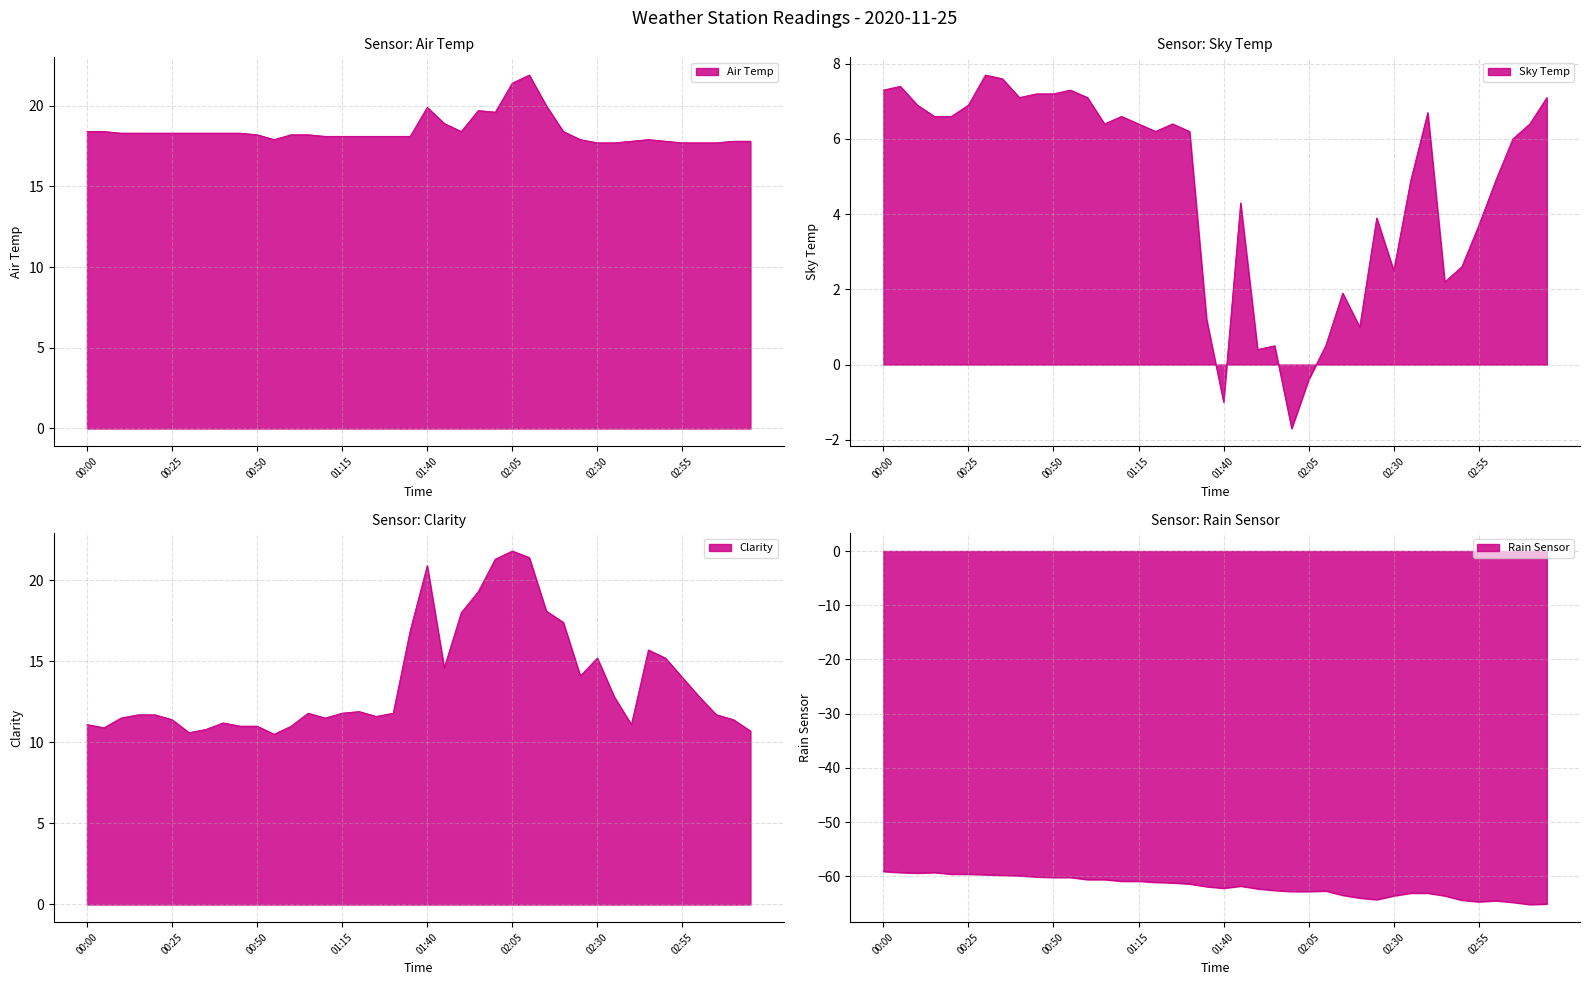

True or false: Air Temp has more than 1 interior local peaks.

True